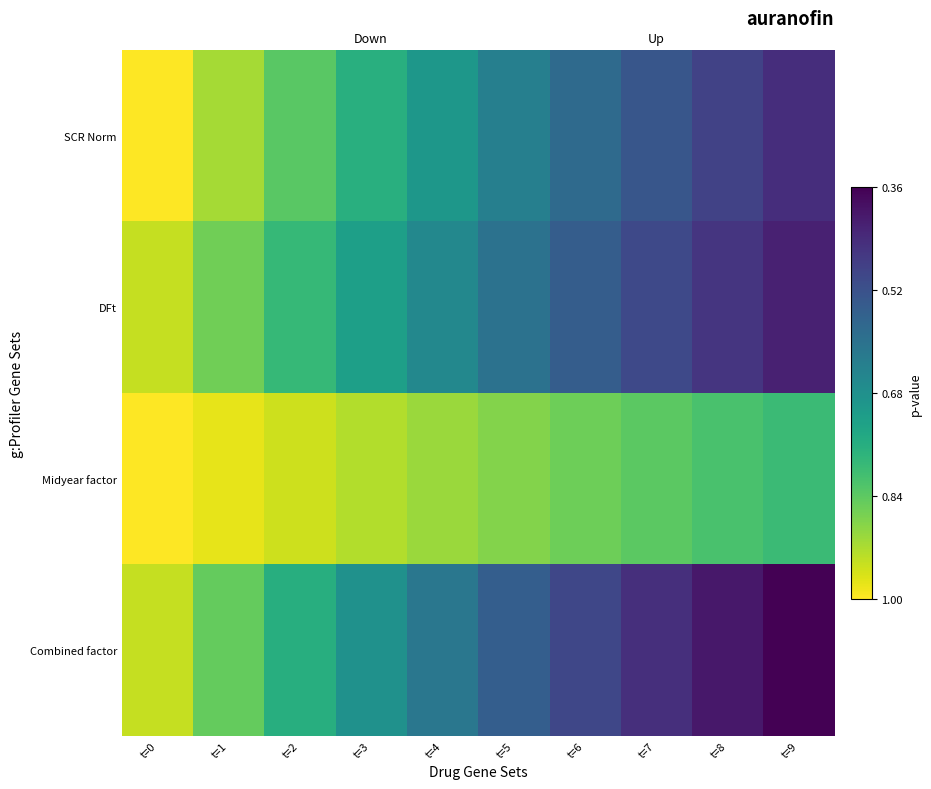

What is the maximum value shown in the chart?

1.0